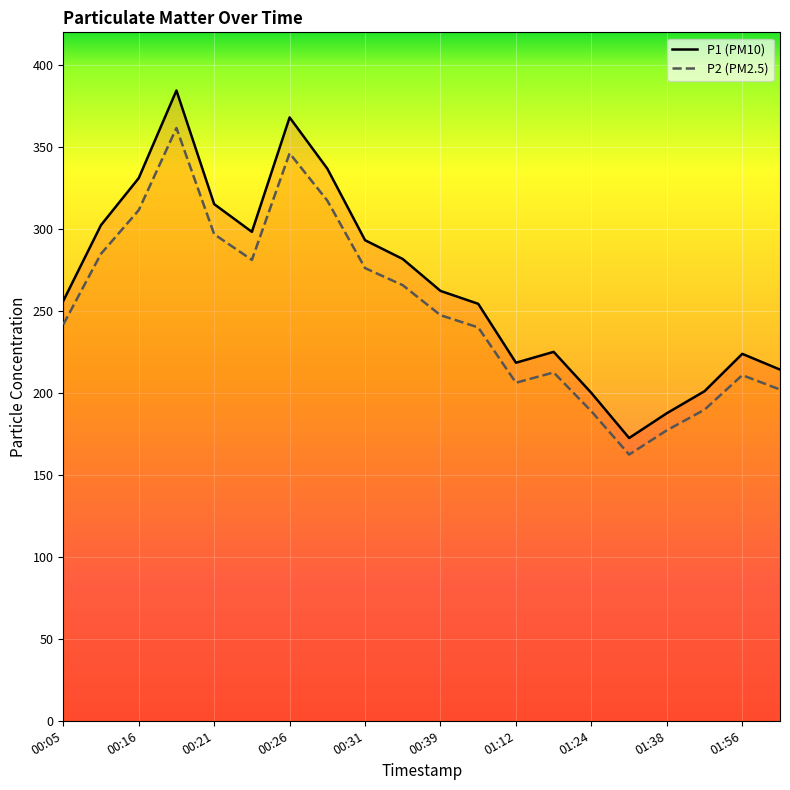

What is the label of the 4th point from the left?

00:18